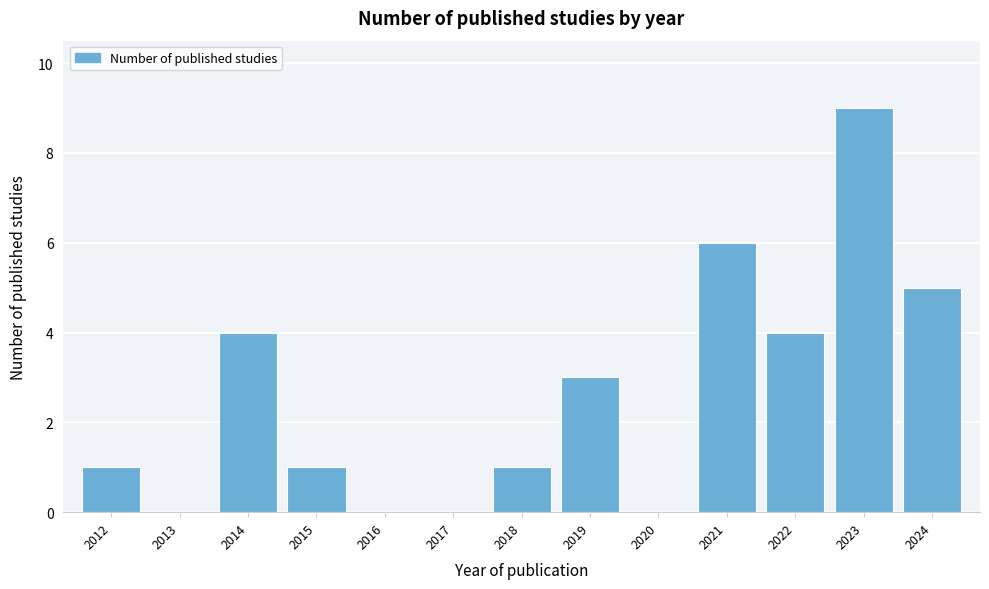

Reading left to right, what are all the values shown in this chart?

2012=1	2013=0	2014=4	2015=1	2016=0	2017=0	2018=1	2019=3	2020=0	2021=6	2022=4	2023=9	2024=5